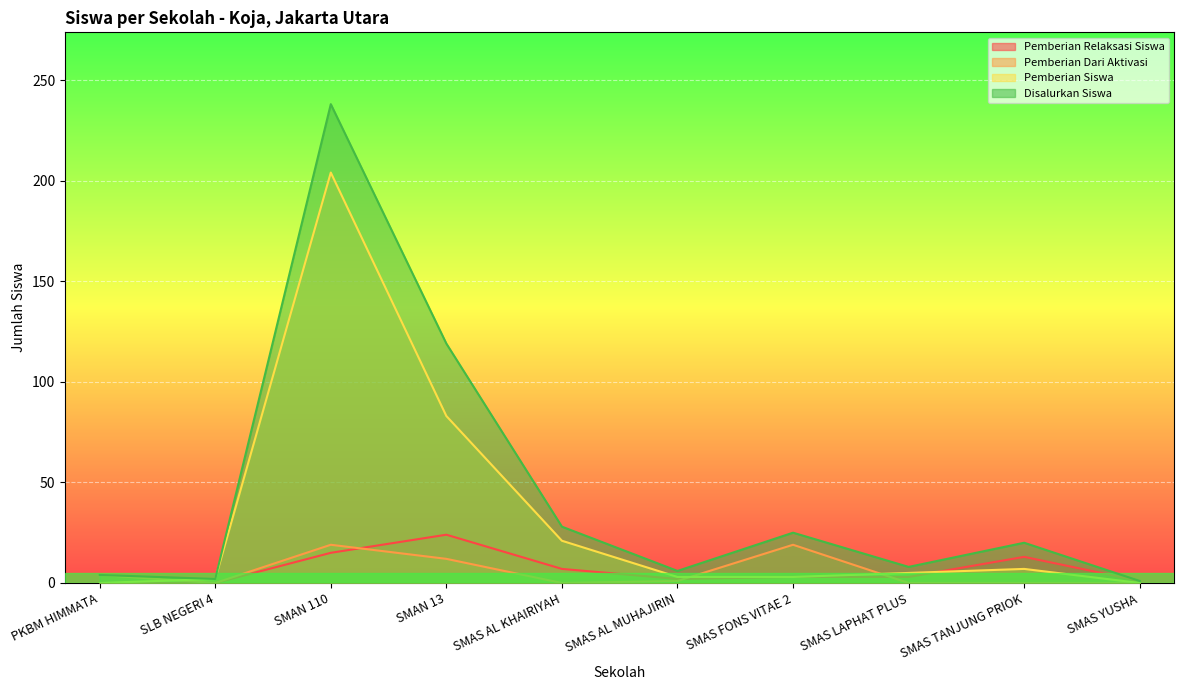

What is the average value of the Disalurkan Siswa series?

45